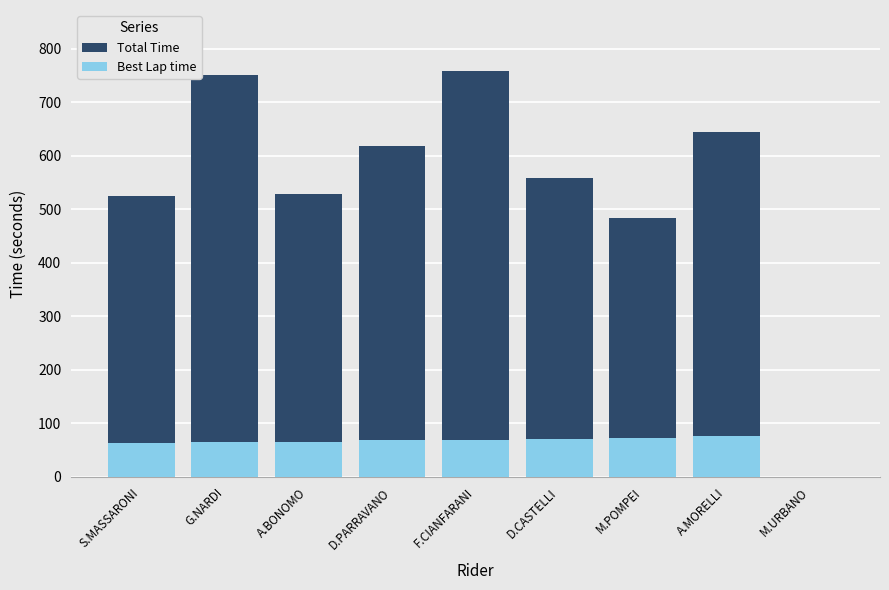

What are all the series names shown in the legend?

Total Time, Best Lap time